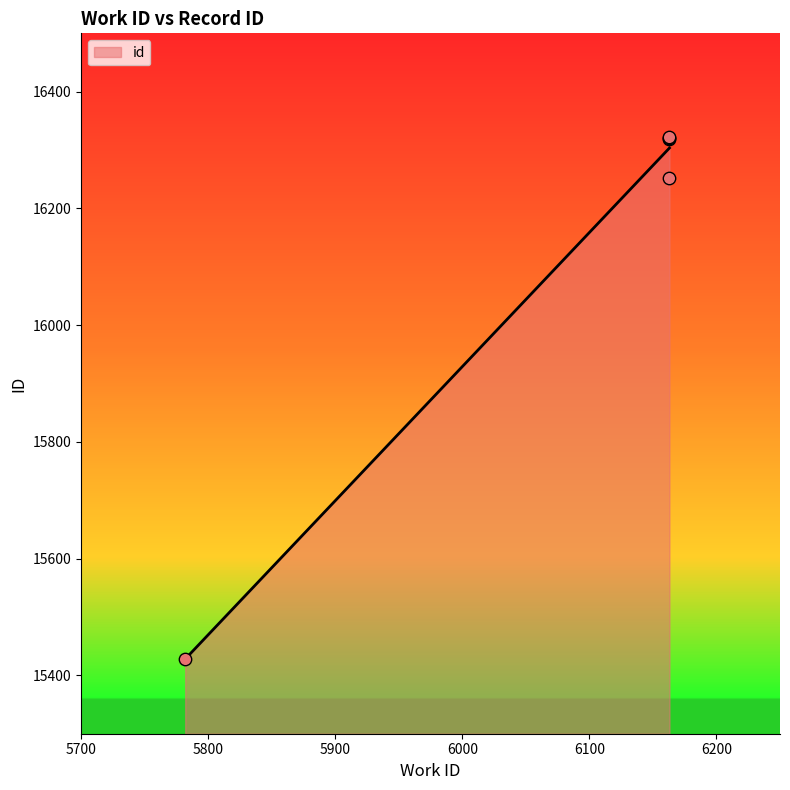

What Y value in the scatter plot is closest to 15875?

16252